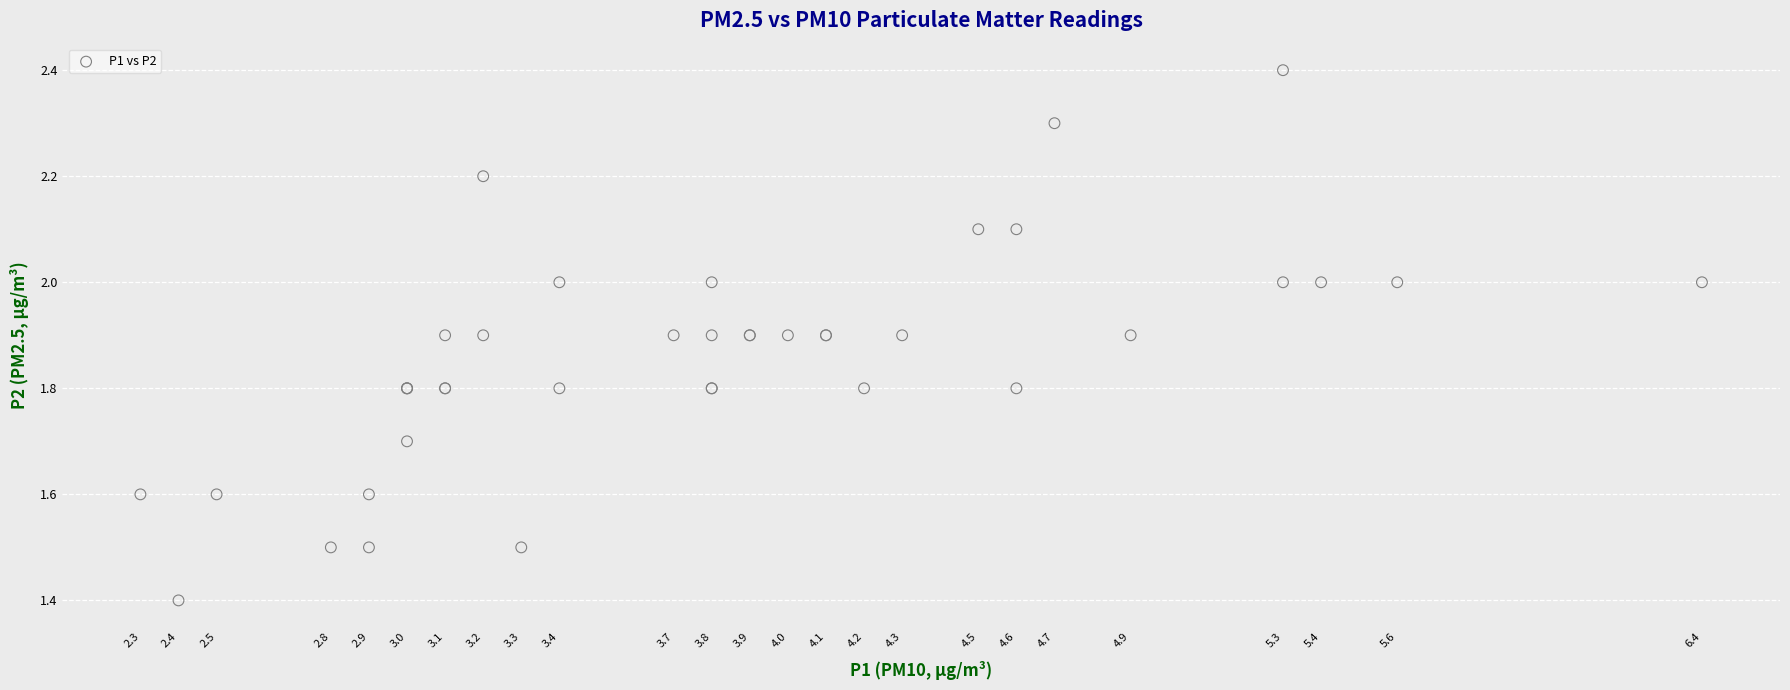

What Y value in the scatter plot is closest to 1?

1.4